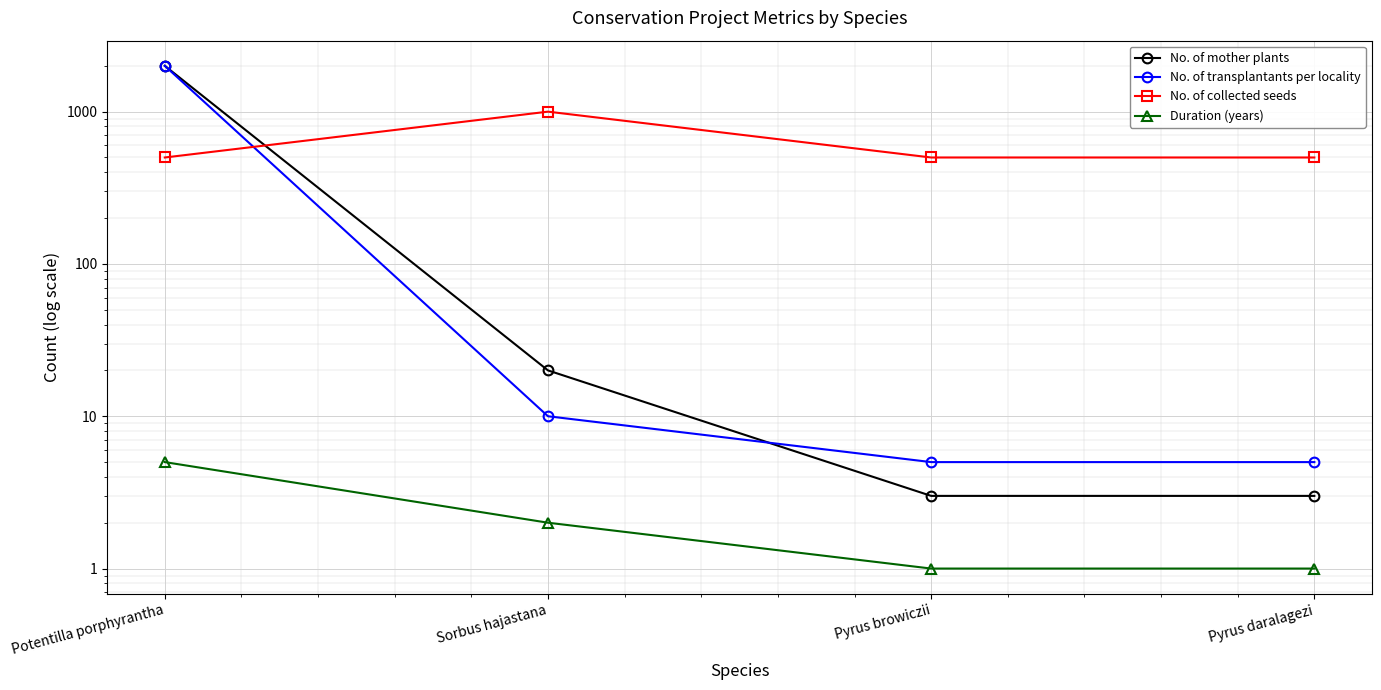

What is the maximum value shown in the chart?

2000